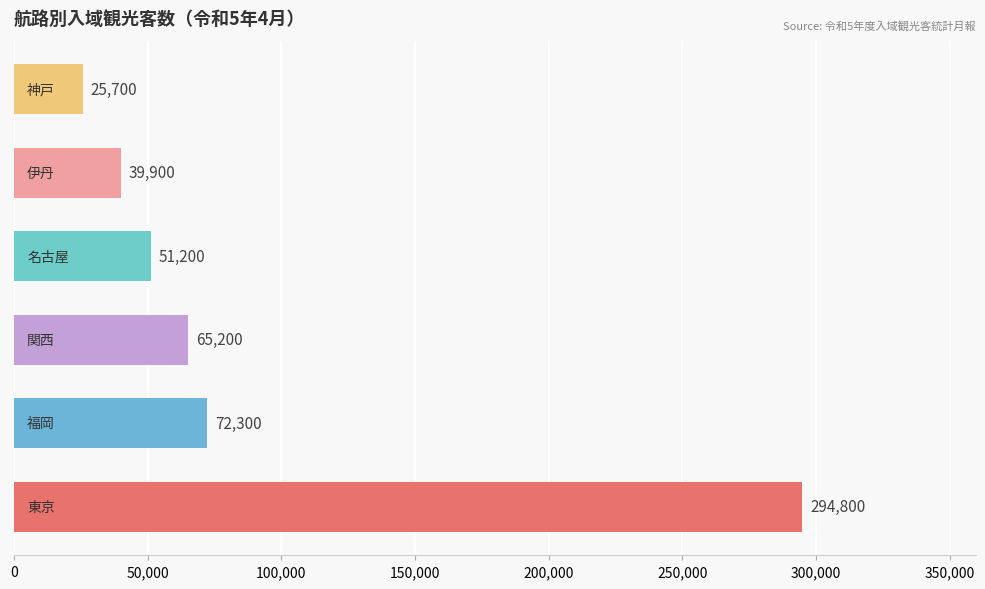

What is the sum of all values?

549100